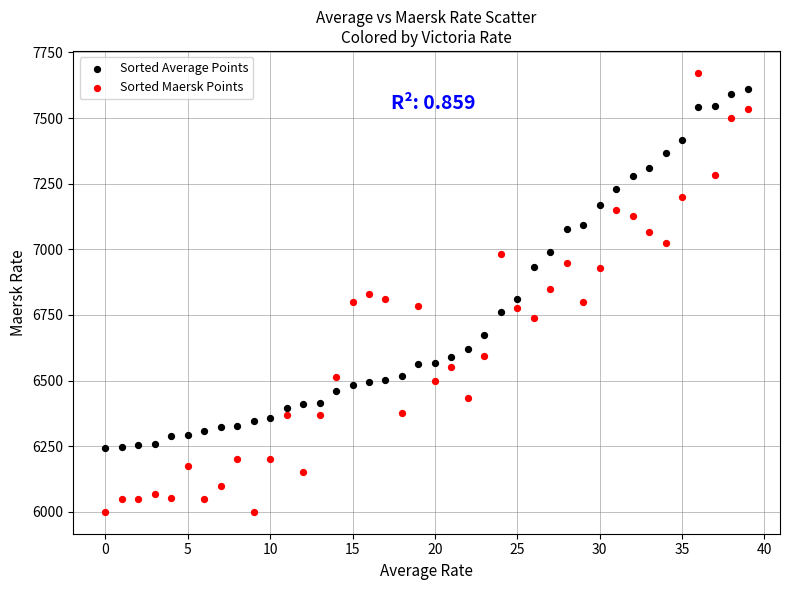

Which series reaches the minimum Y coordinate?

Sorted Maersk Points